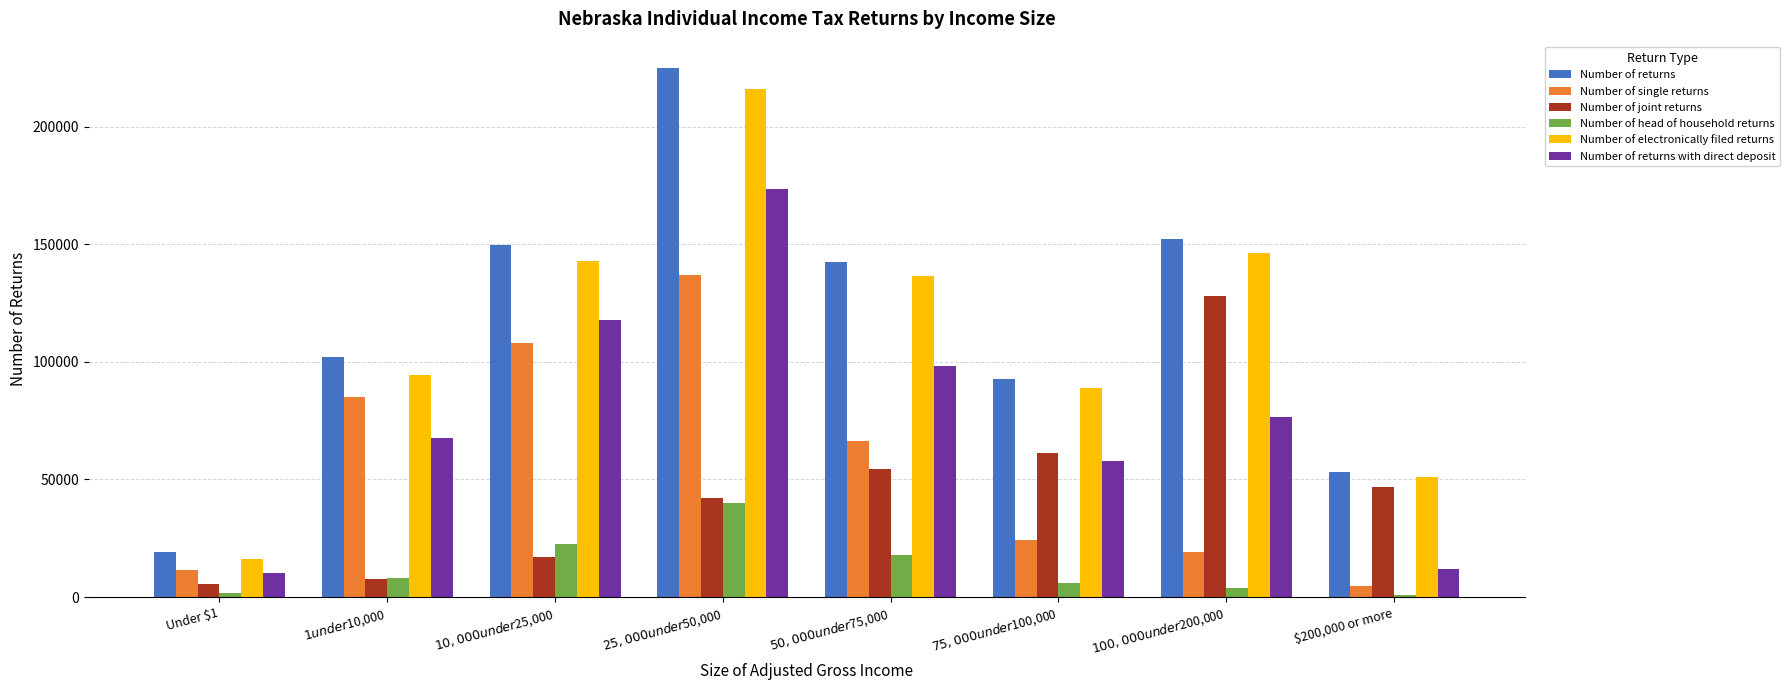

Which series has the widest spread of values?

Number of returns